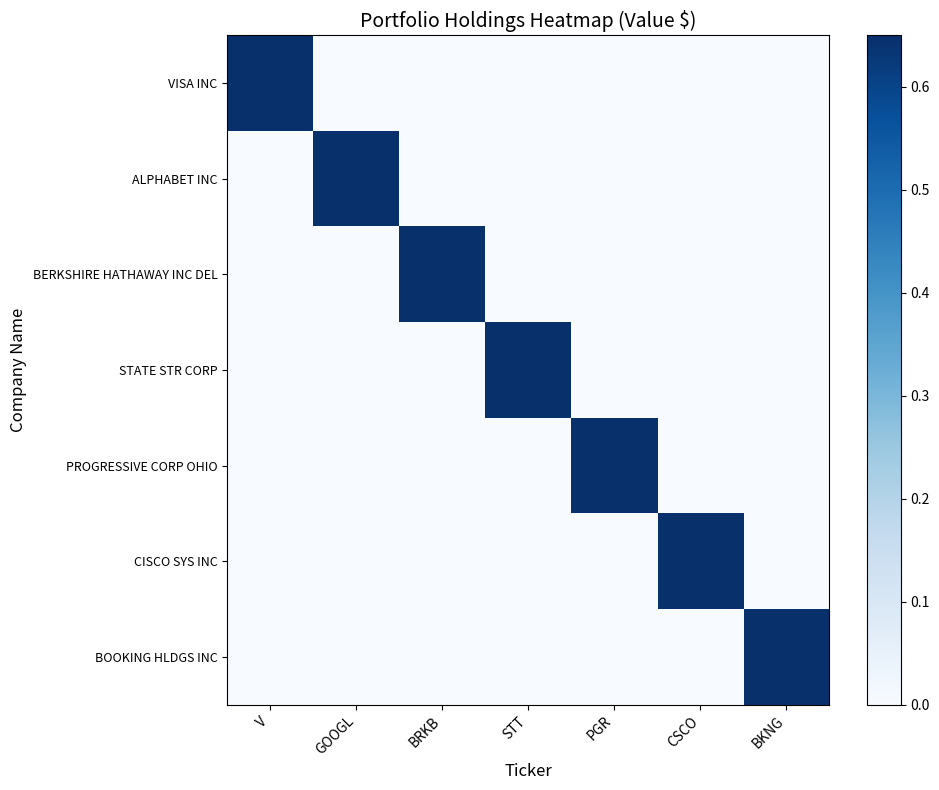

Which label corresponds to the smallest value in the chart?

GOOGL